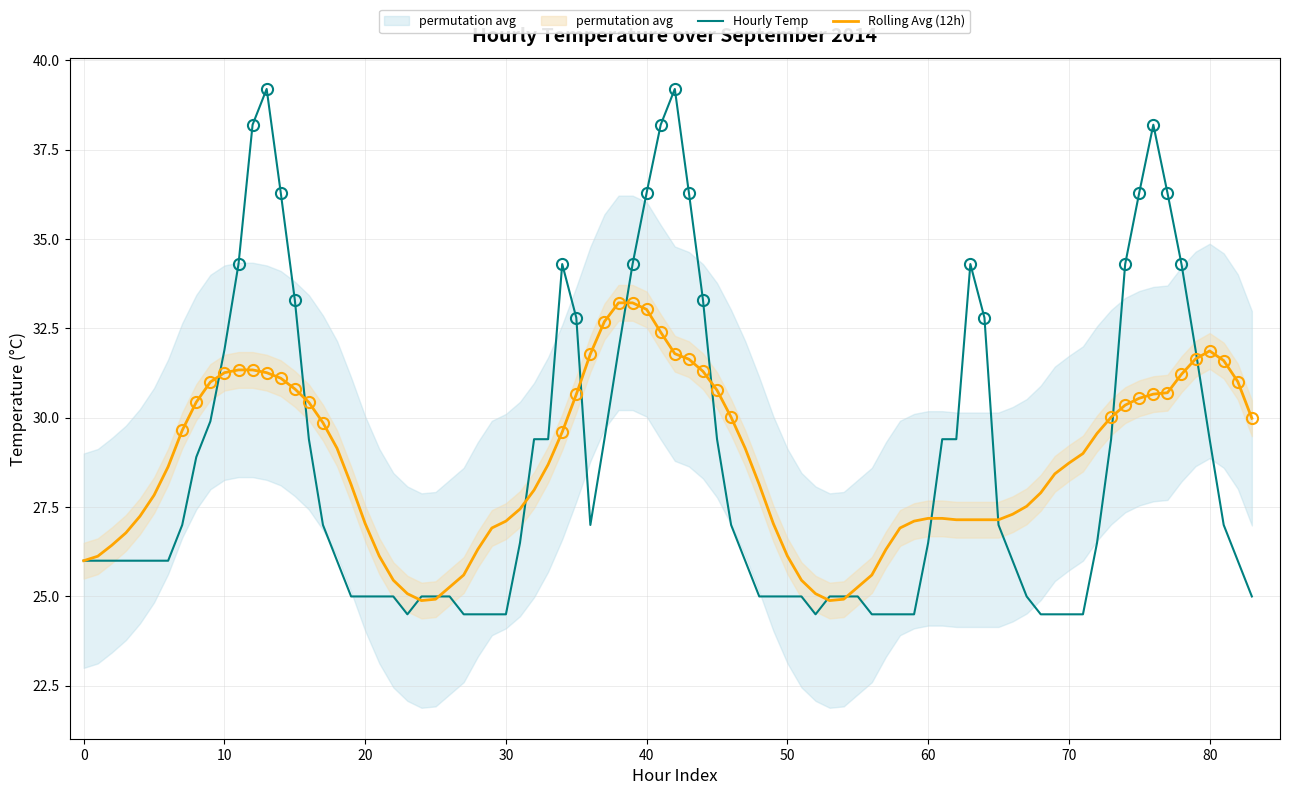

What is the minimum value for Rolling Avg (12h)?

24.9